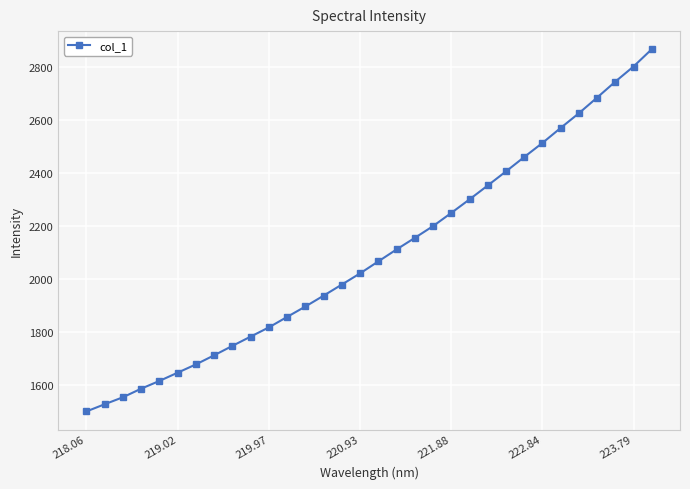

What is the difference between the maximum and second lowest values?

1340.0